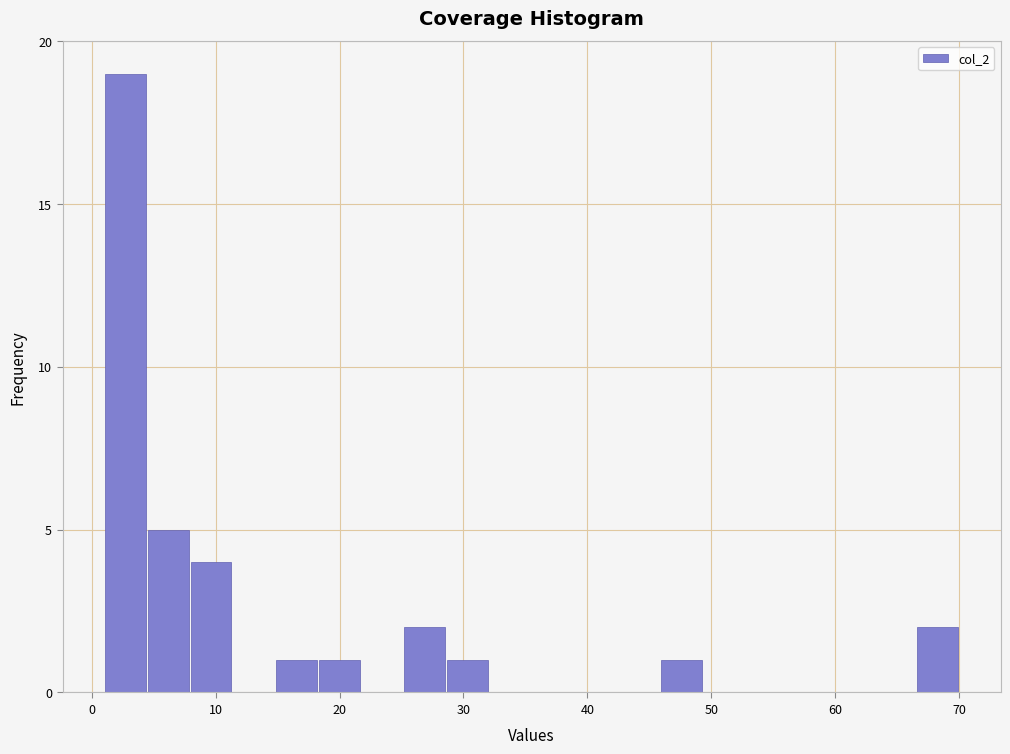

Read against the x-axis, roughly where is the centre of the tallest bar?

3